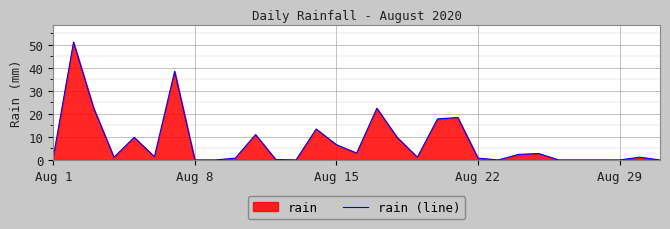

How many interior local valleys (lower than both neighbors) does the data have?

6